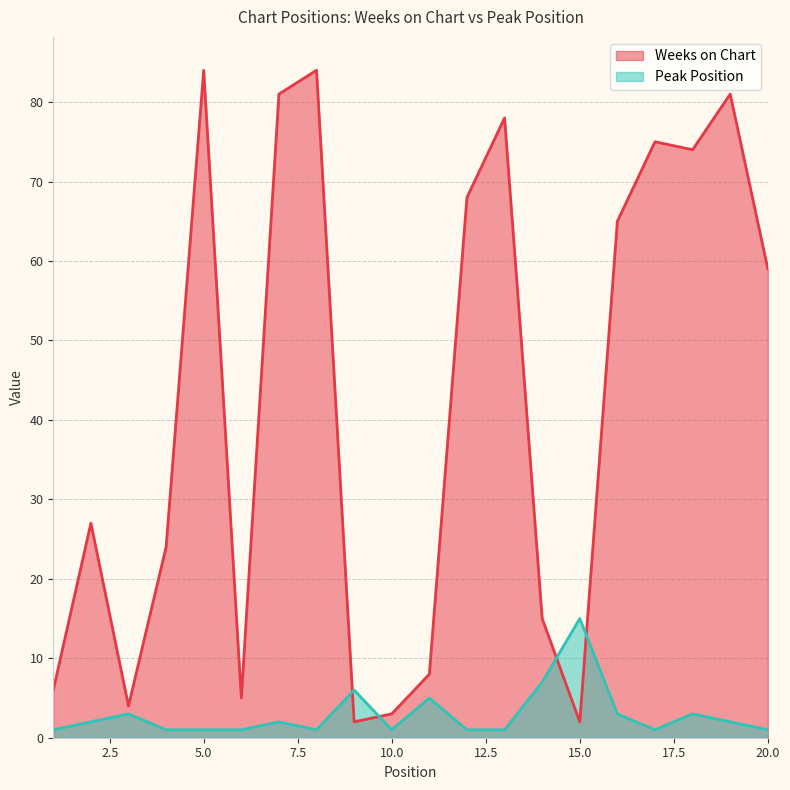

How many times do Peak Position and Weeks on Chart cross each other?

4